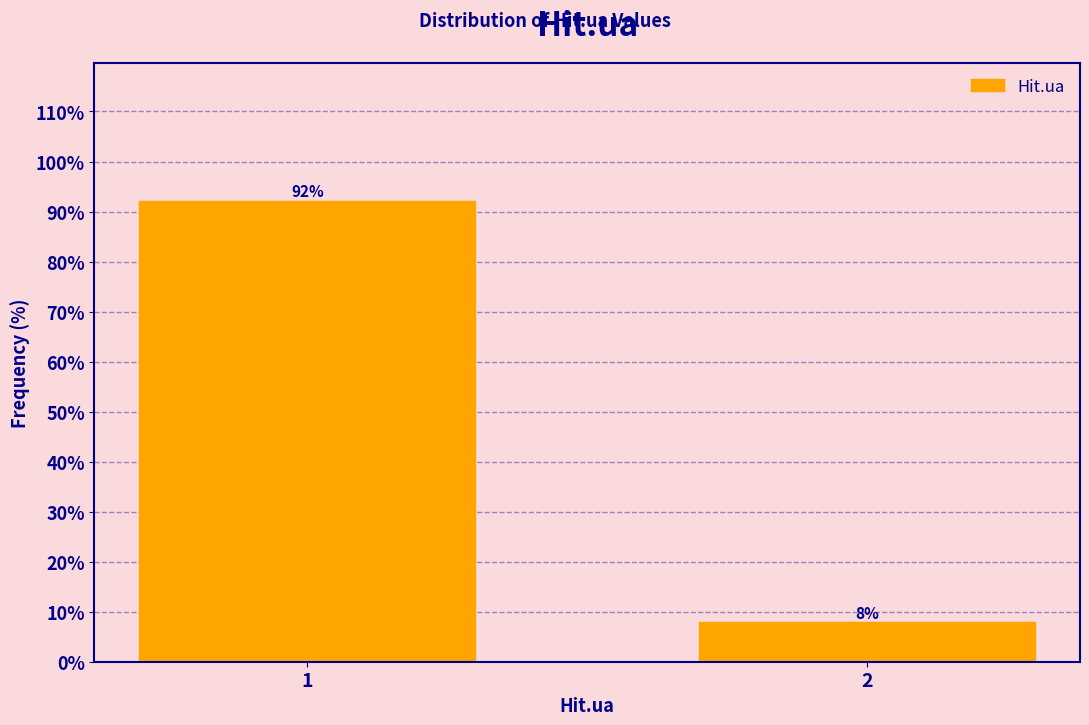

What is the sum of all values?

100.0